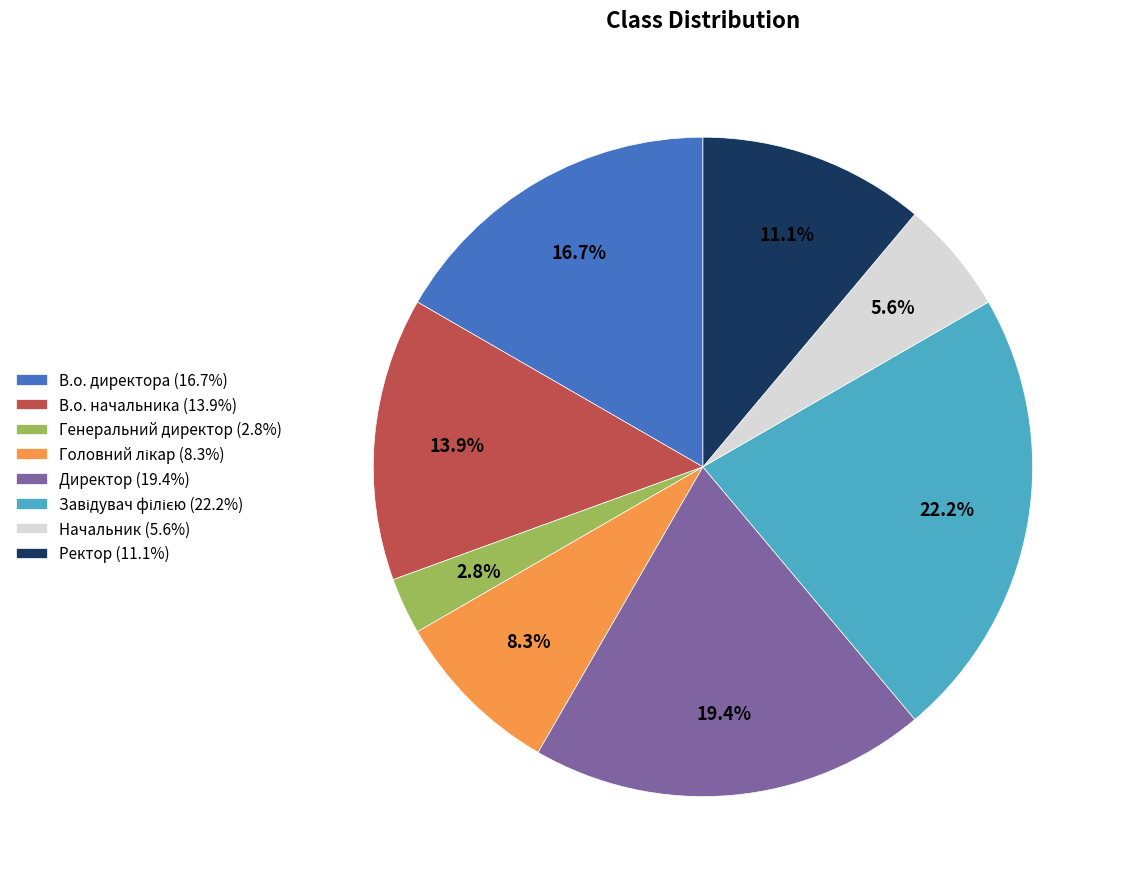

What portion of the pie excludes Ректор (11.1%)?

88.9%